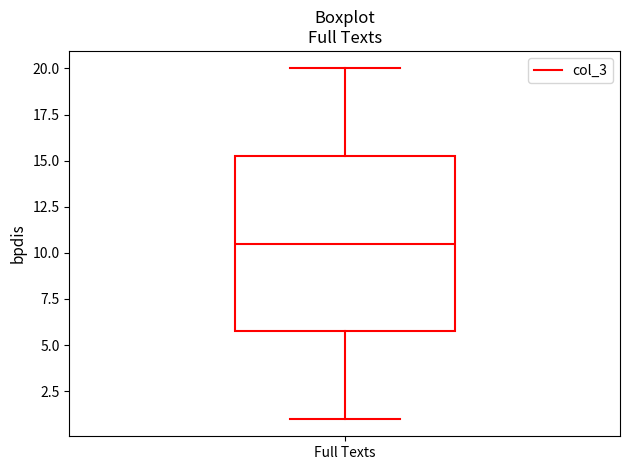

Read this box plot against the y-axis: the position of the median line, the range covered by the box, and the ends of both whiskers. The values are not printed on the chart, so give them approximately, as read against the axis.

median 10.5, box 6.0 to 15.5, whiskers 1.0 to 20.0